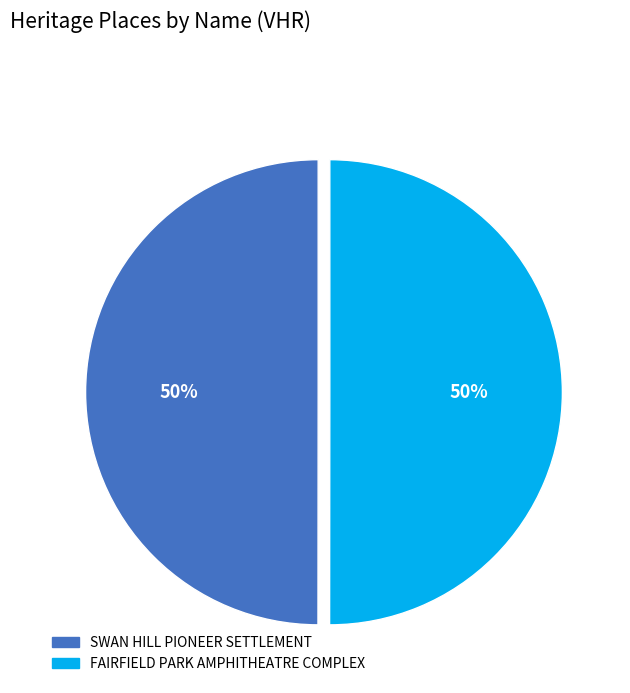

The SWAN HILL PIONEER SETTLEMENT slice represents 42% of the pie. True or false?

False